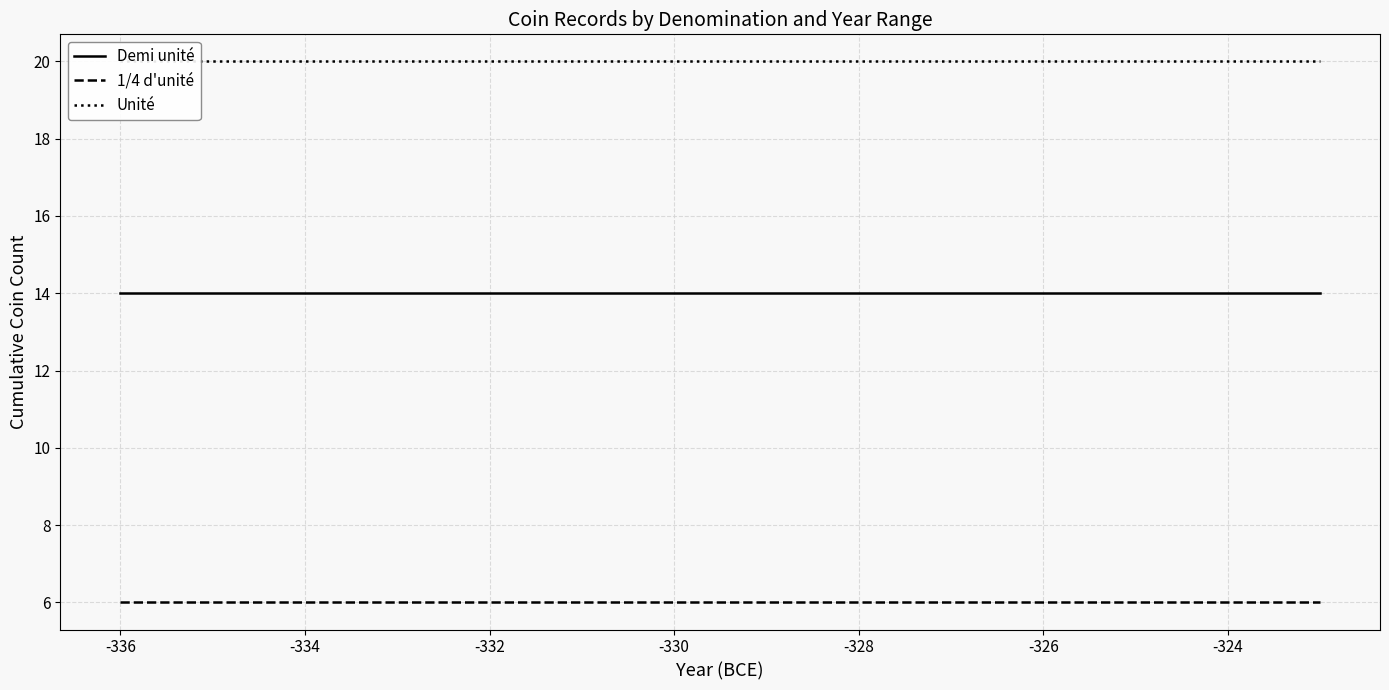

At how many categories does at least one series exceed 16?

14